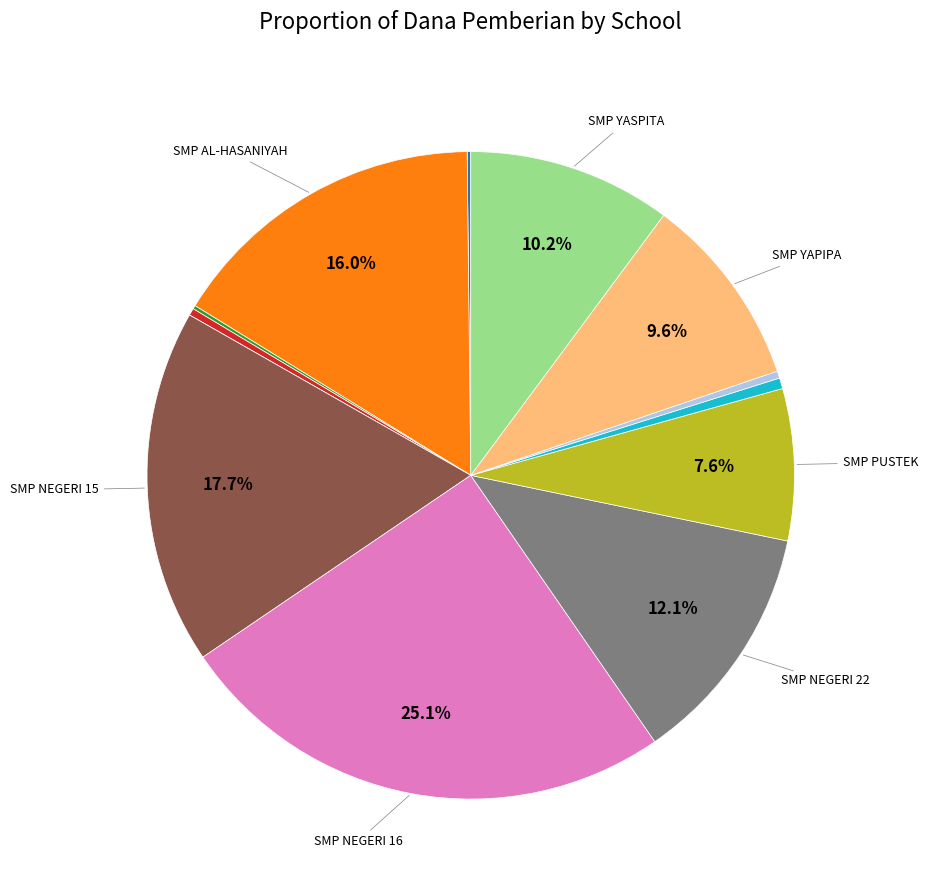

Is there any slice that represents more than half of the pie?

No